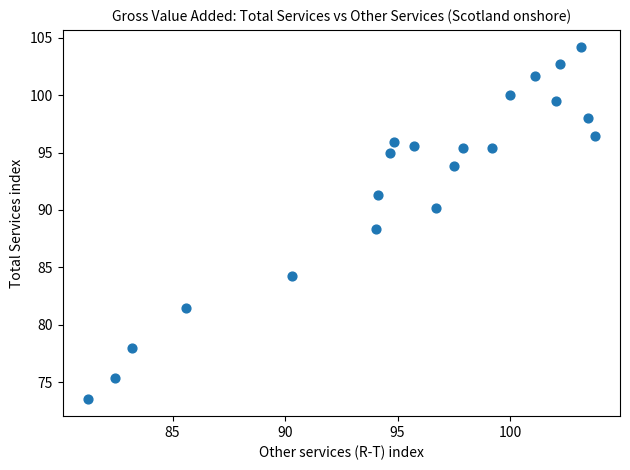

What is the range of X values (max minus min)?

22.5